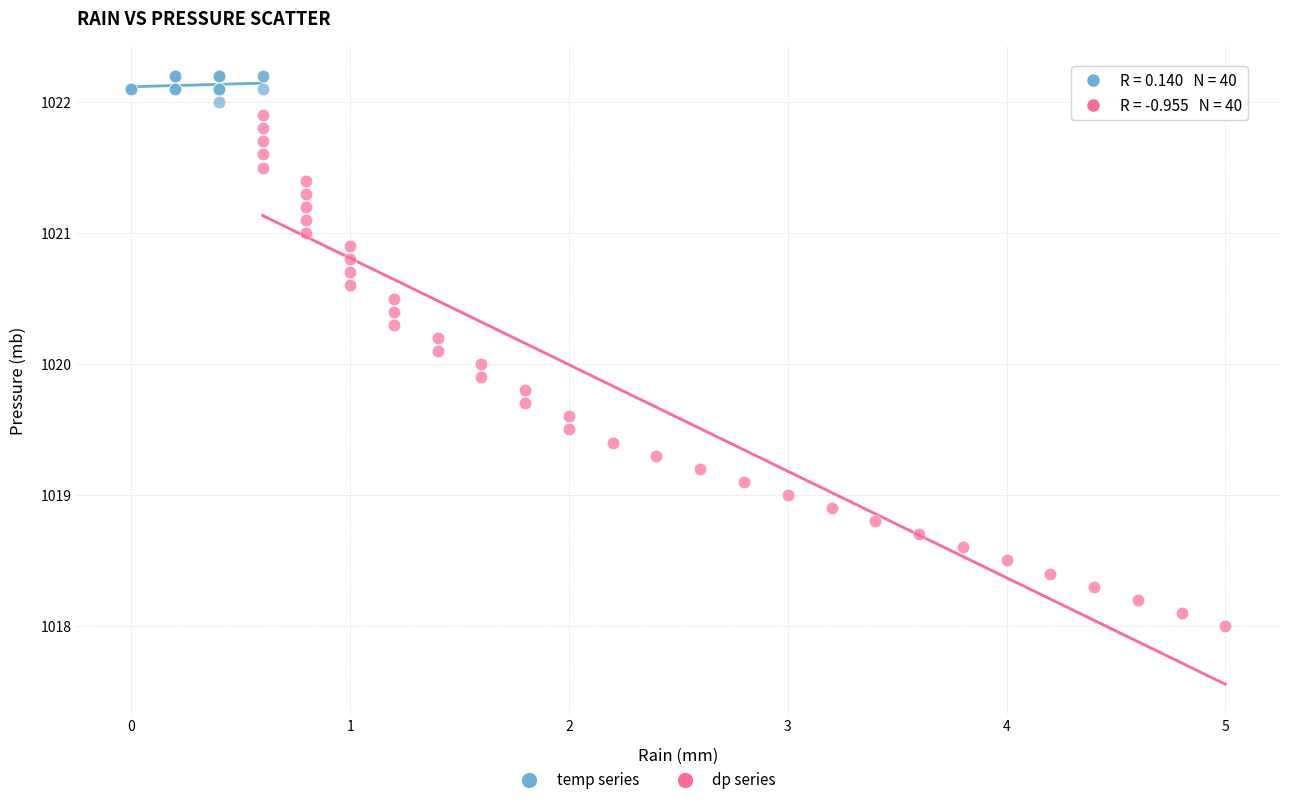

Which series reaches the minimum Y coordinate?

dp series